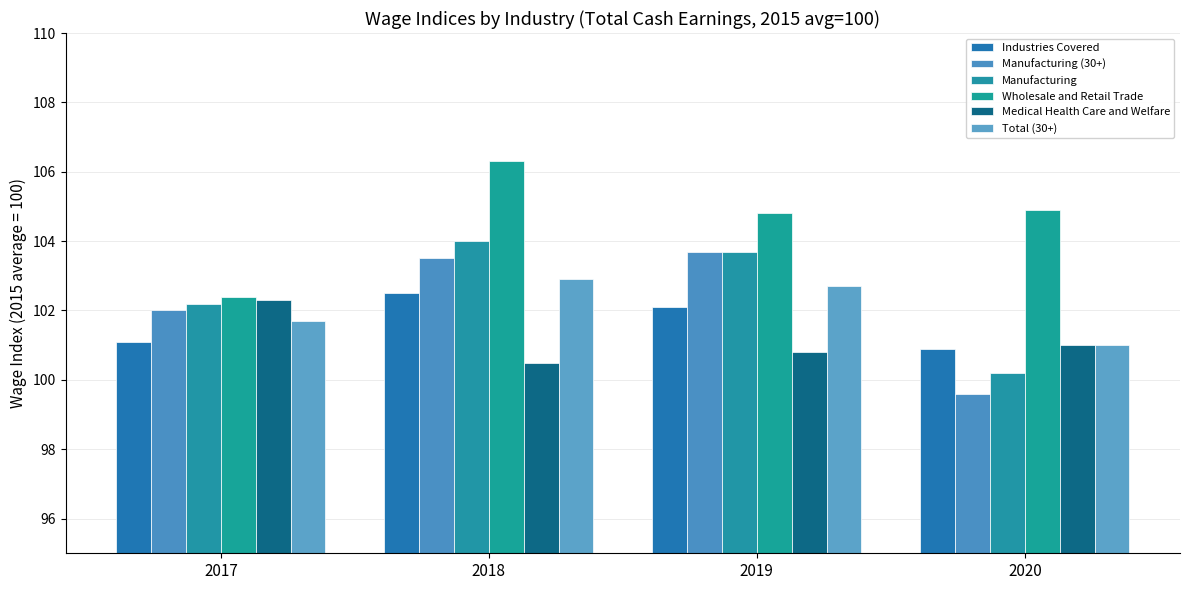

How many bars are there in total?

24